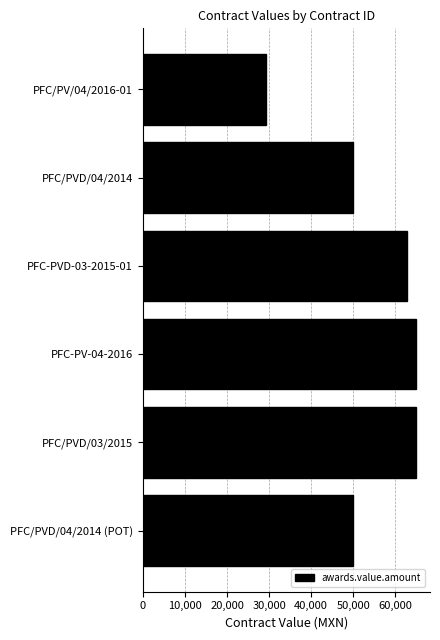

What is the label of the 1st bar from the top?

PFC/PV/04/2016-01